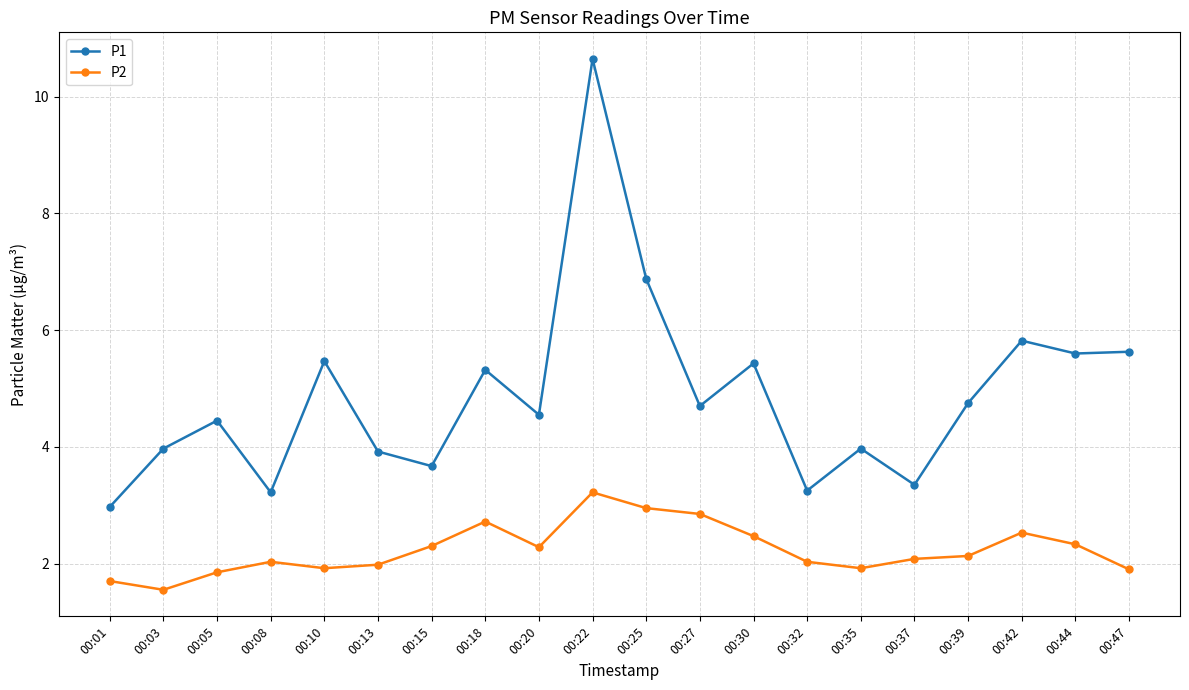

What is the value of the P2 point at the 10th from the left?

3.2